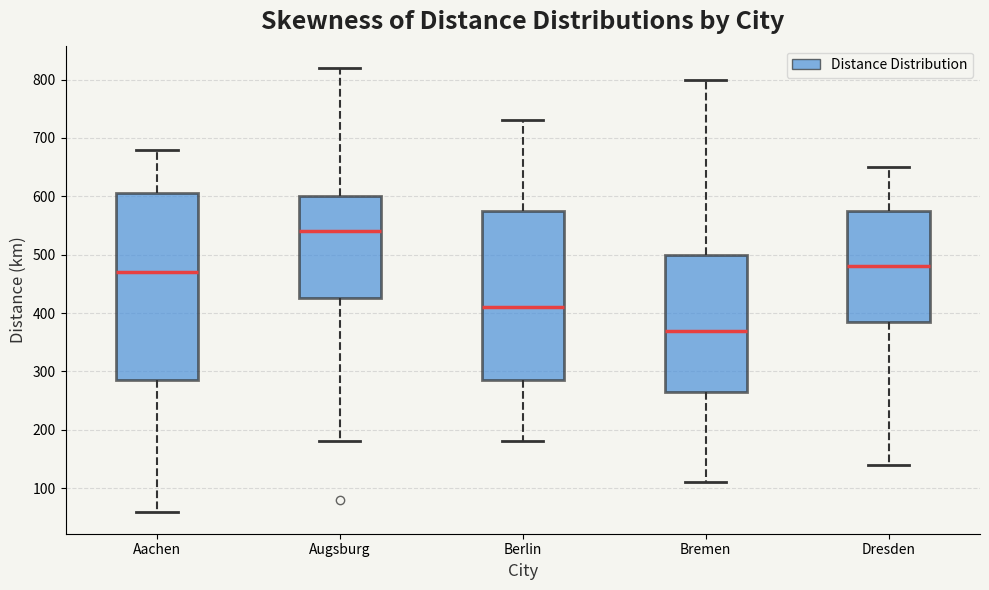

Where does the upper whisker of the box for Berlin end on the y-axis? The values are not printed on the chart, so give them approximately, as read against the axis.

730